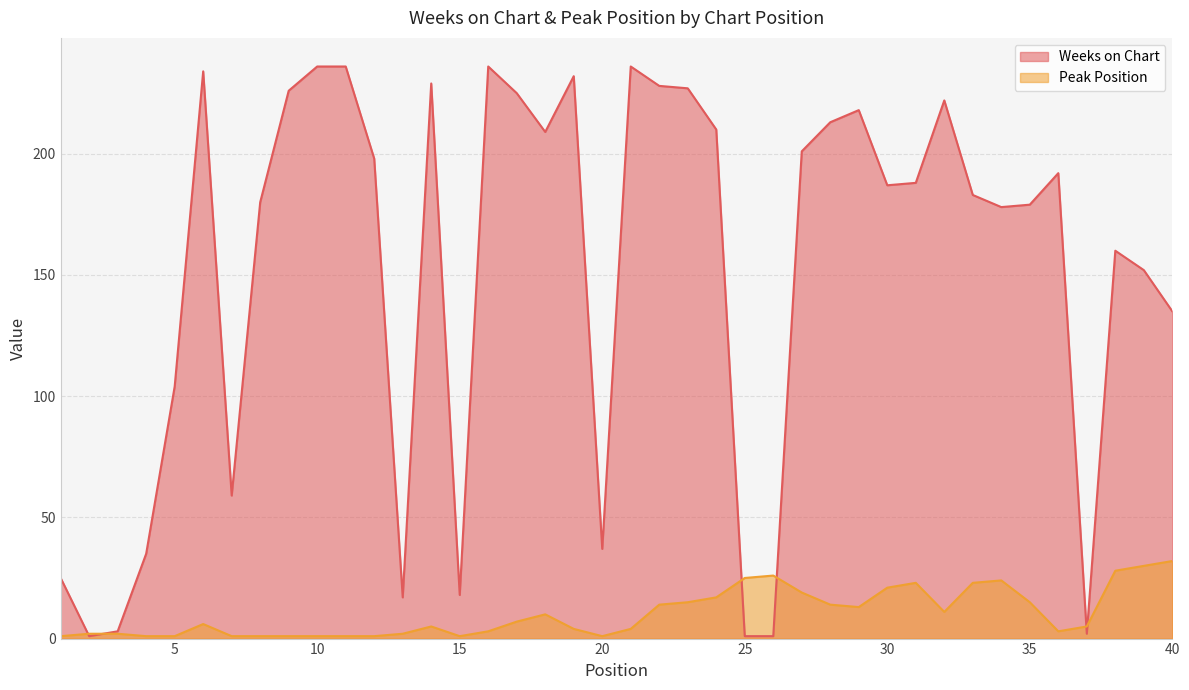

What is the average value of the Weeks on Chart series?

151